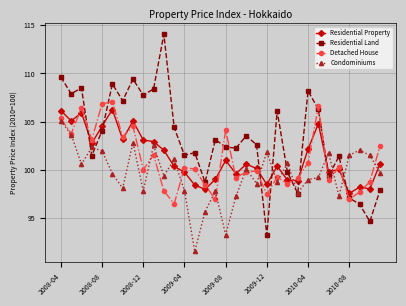

How many data points does each series have?

32